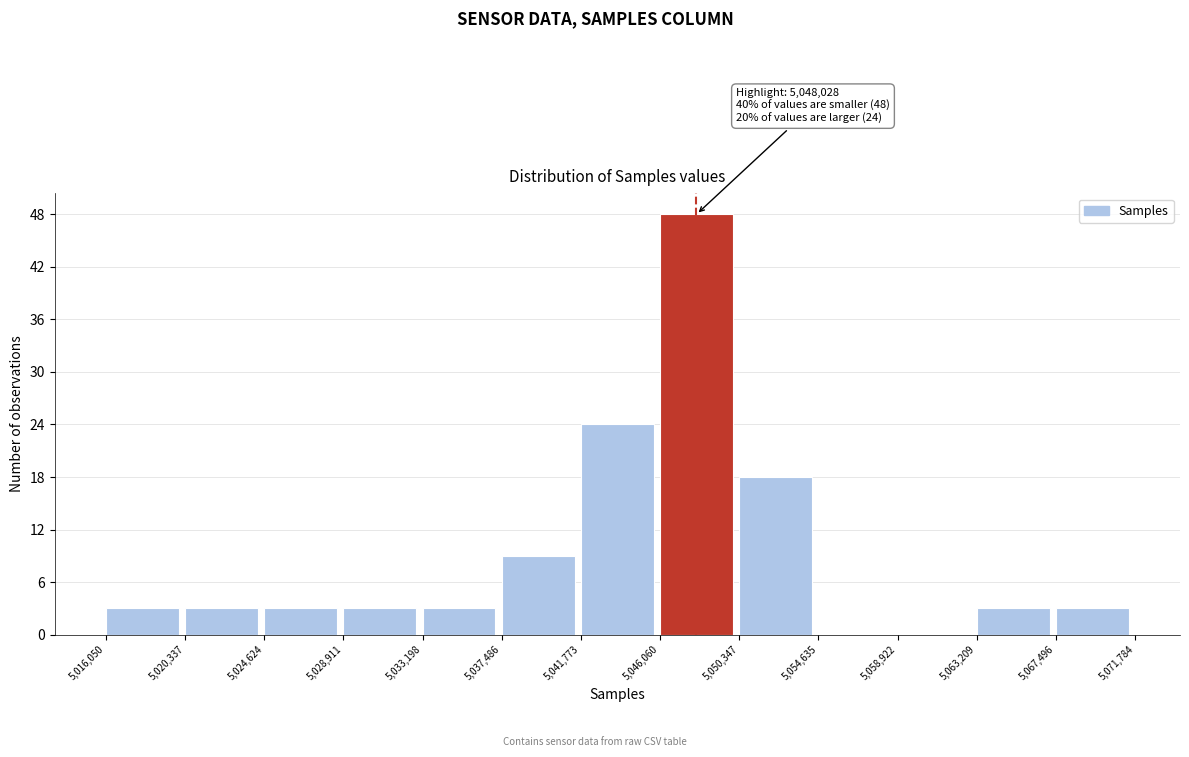

Over which range of the x-axis is the bar tallest?

5,046,060 to 5,050,347